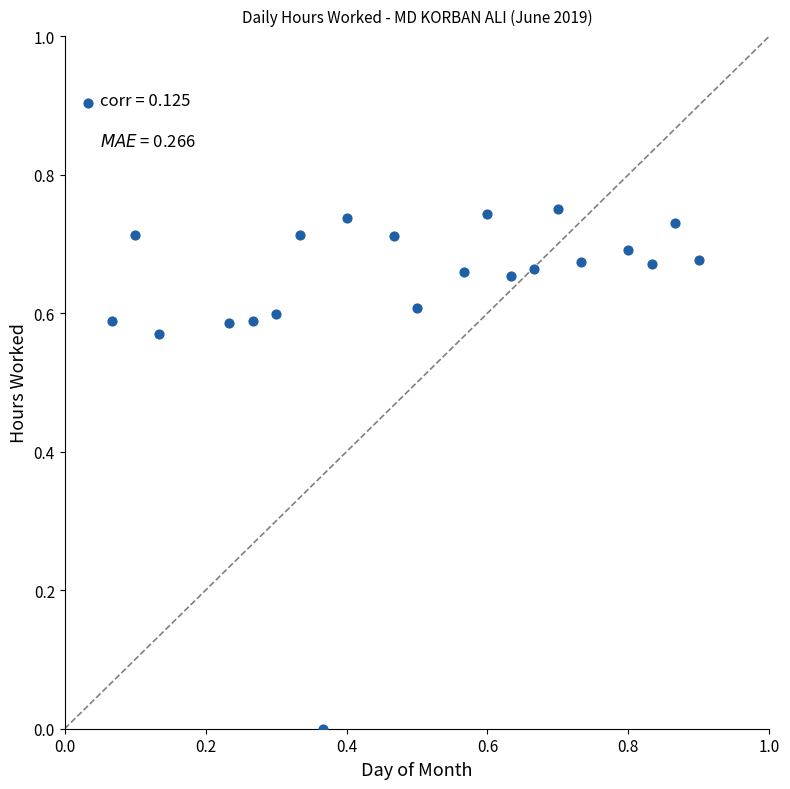

What is the range of Y values (max minus min)?

0.9